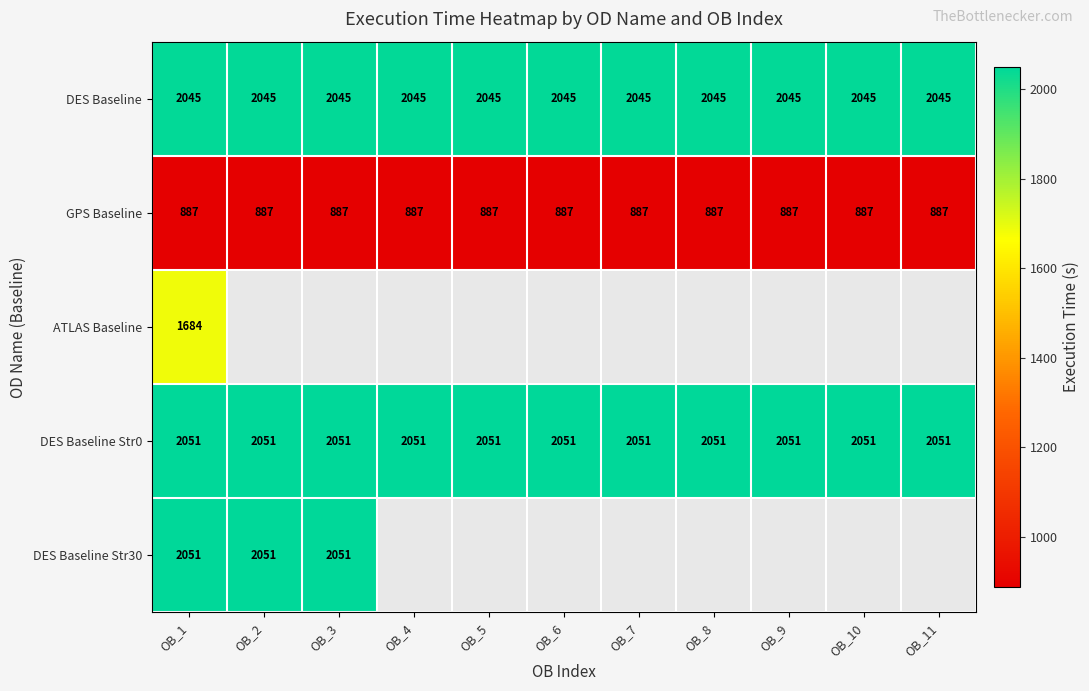

What is the sum of all GPS Baseline values?

9757